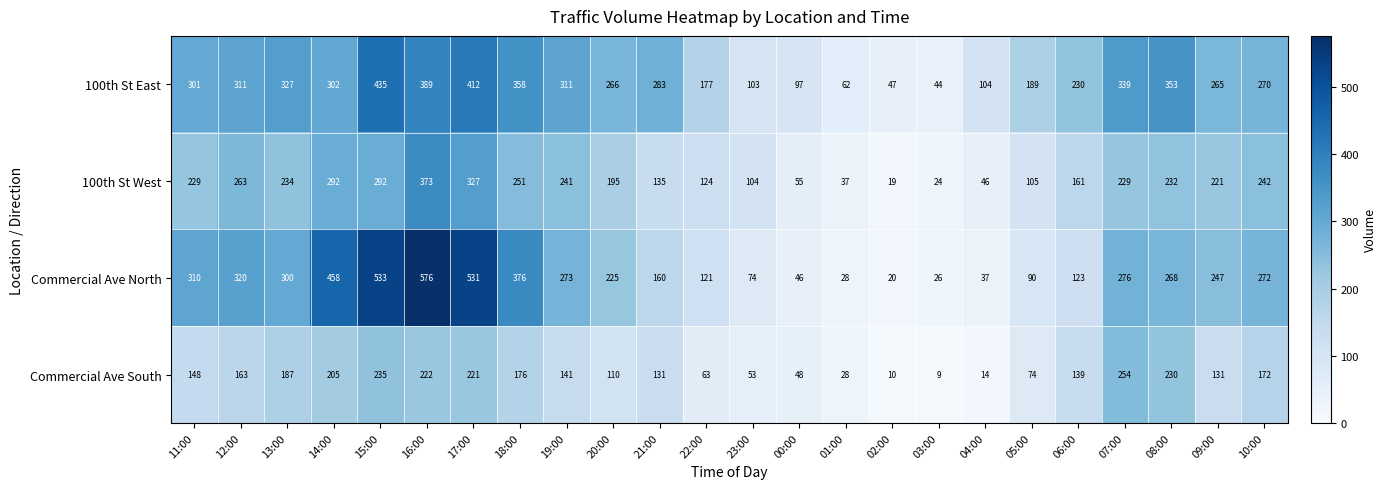

List the series in order of their peak value, lowest first.

Commercial Ave South, 100th St West, 100th St East, Commercial Ave North